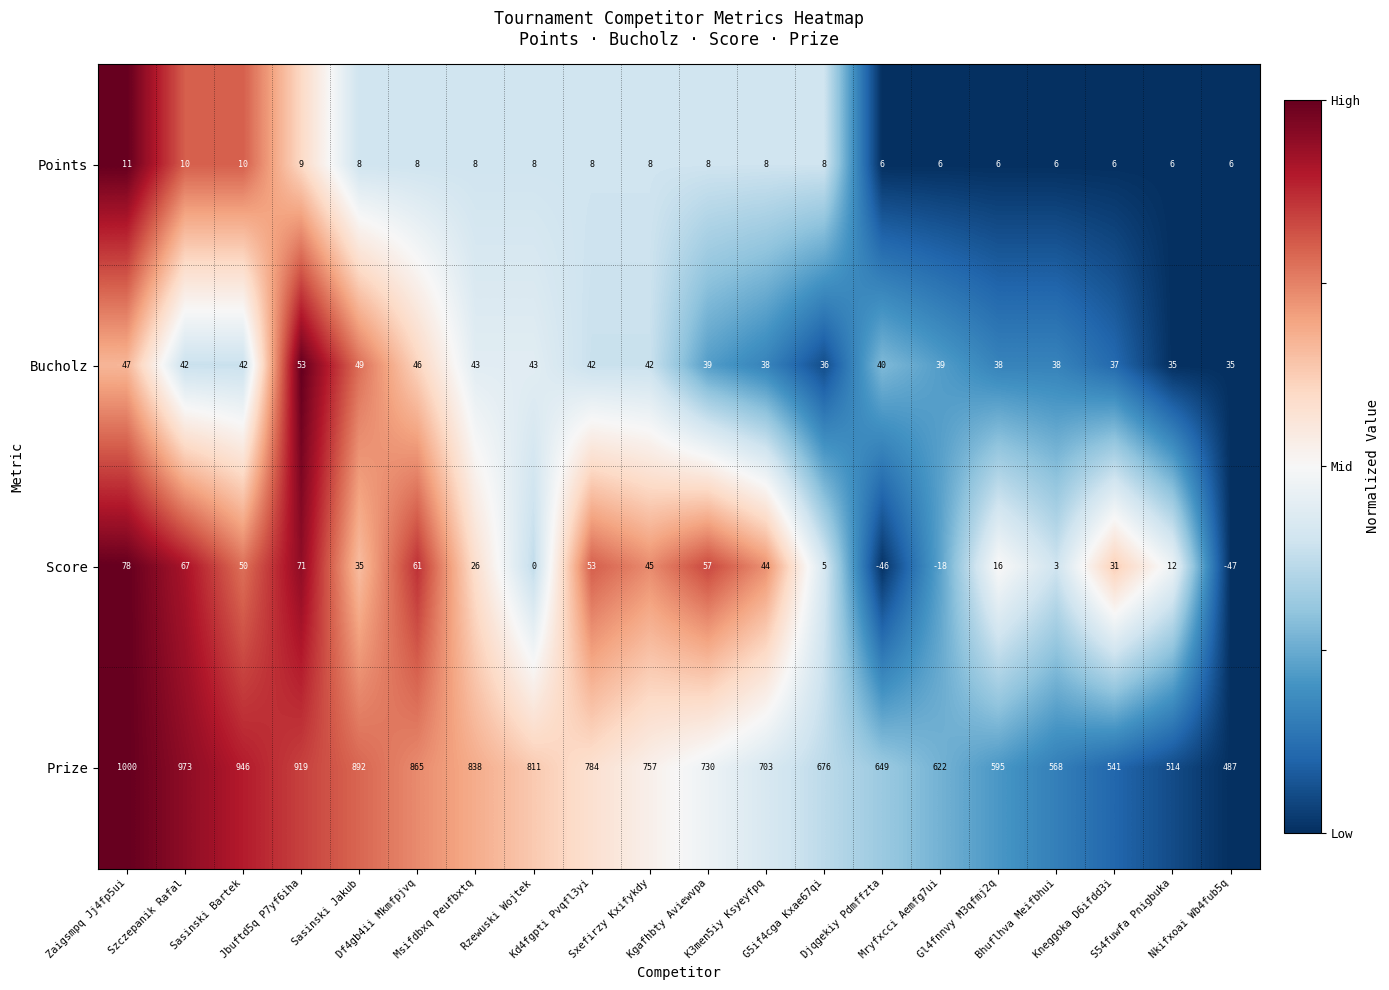

What is the average value of the Bucholz series?

41